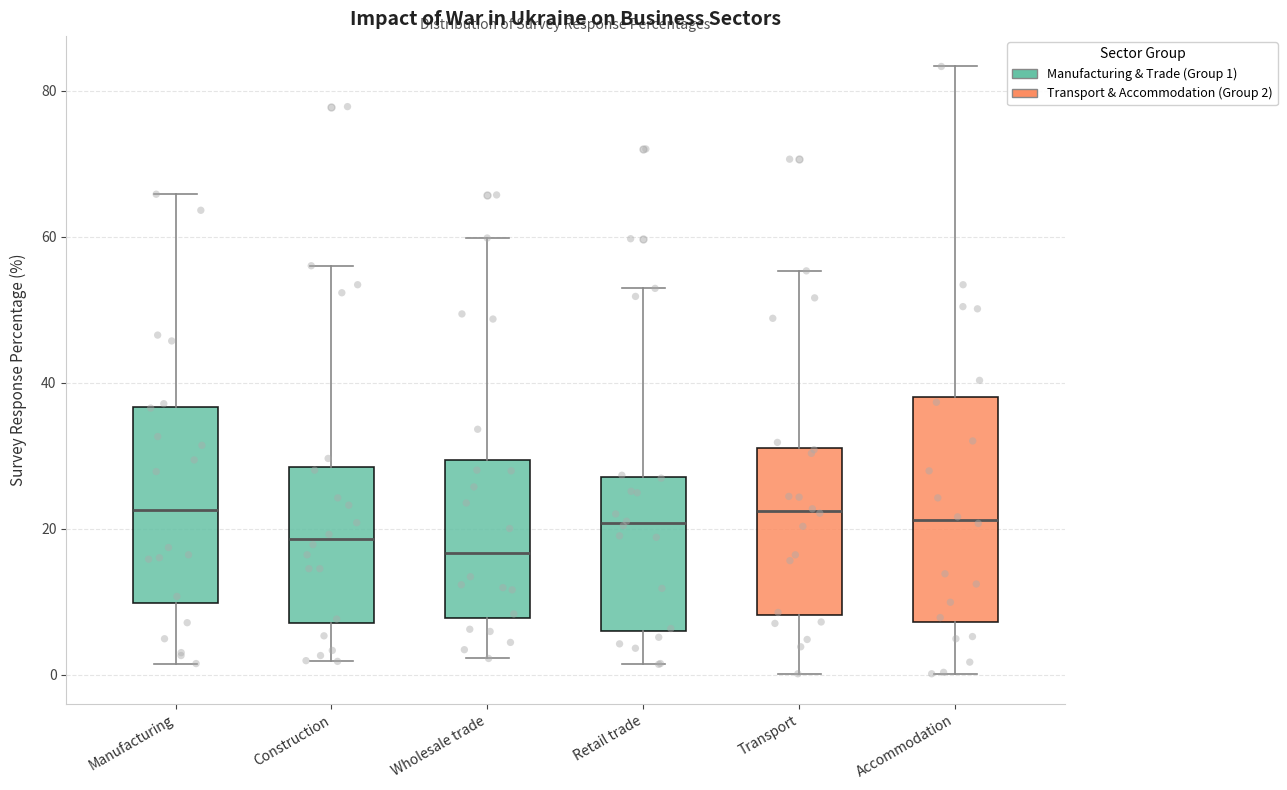

Which box is the tallest, from its lower edge to its upper edge?

Accommodation